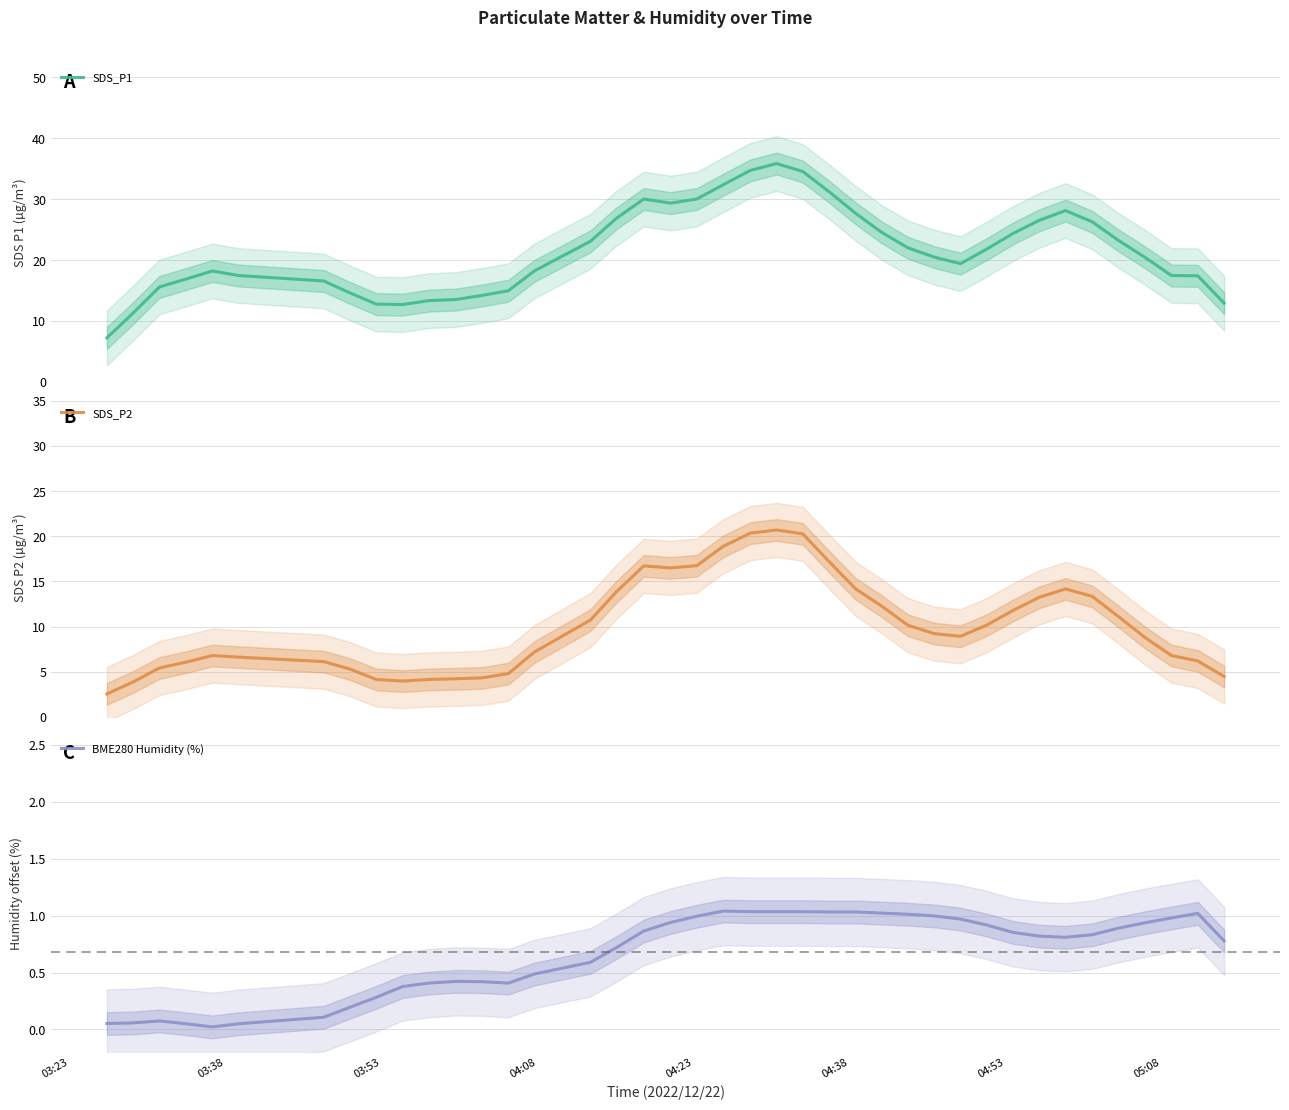

What is the lowest value of the SDS_P1 series?

7.2